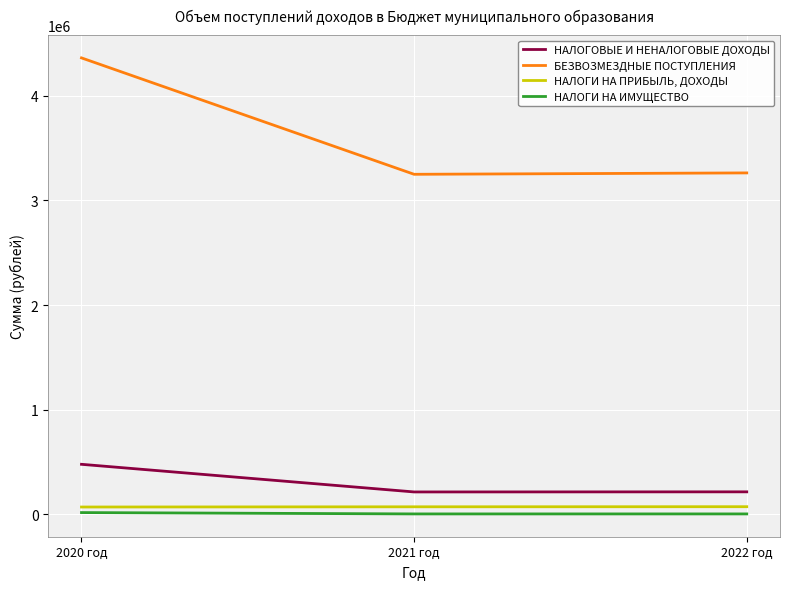

How many lines are shown in the chart?

4